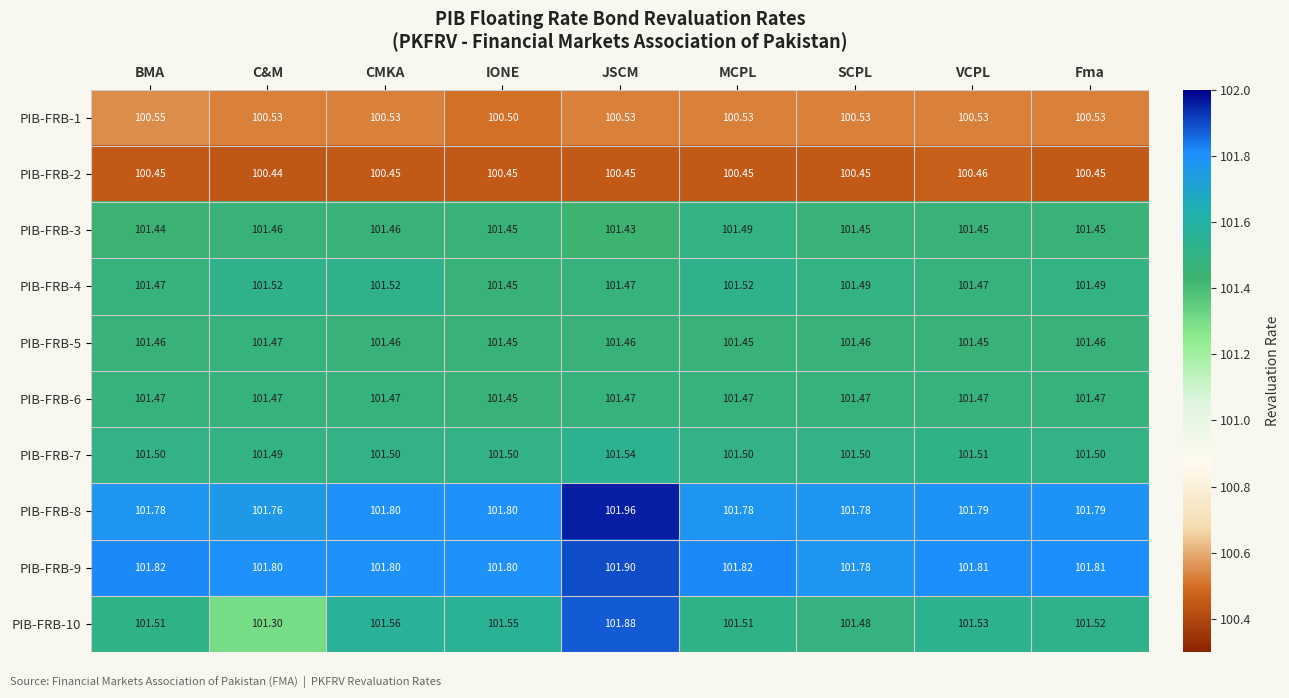

At which label is PIB-FRB-10 closest to 101?

C&M